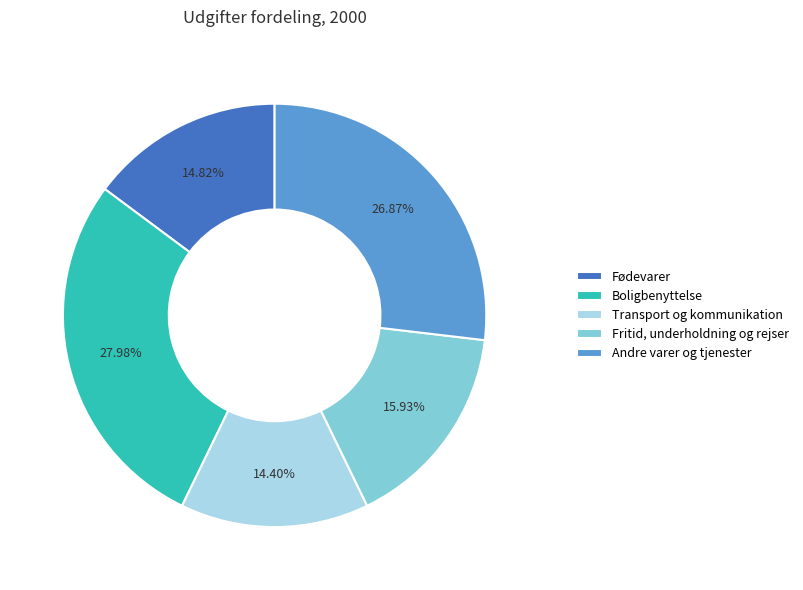

Rank the categories by value from lowest to highest.

Transport og kommunikation, Fødevarer, Fritid, underholdning og rejser, Andre varer og tjenester, Boligbenyttelse